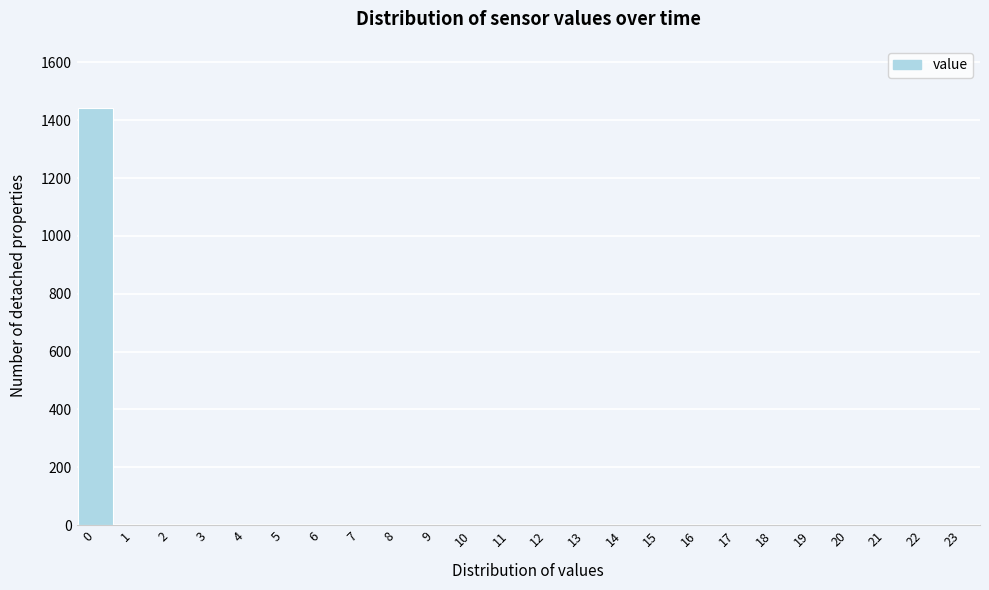

How tall is the bar that spans -0.5 to 0.5 on the x-axis? The values are not printed on the chart, so give them approximately, as read against the axis.

1440